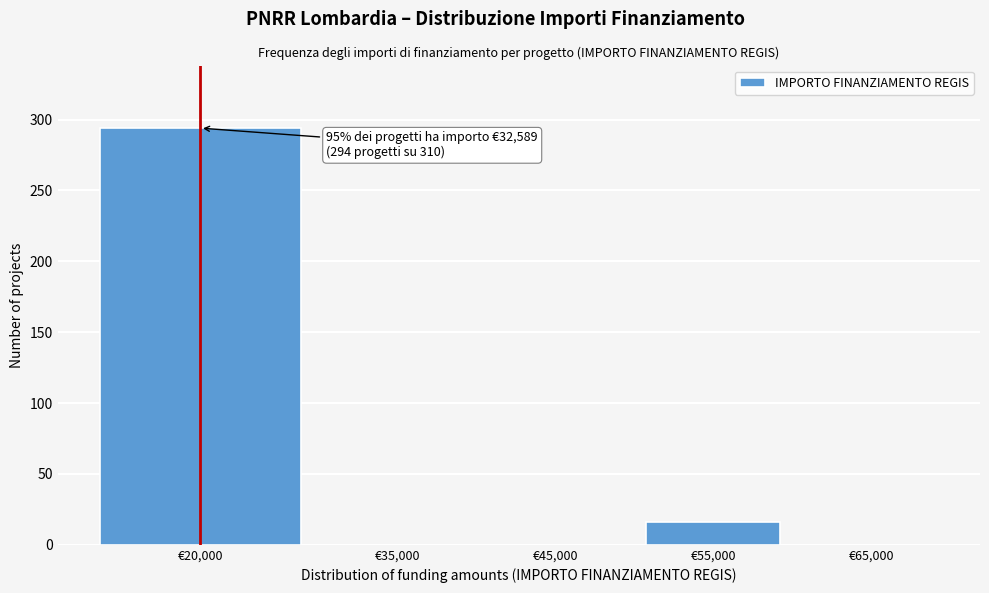

Reading left to right, what are all the values shown in this chart?

€20,000=294	€35,000=0	€45,000=0	€55,000=16	€65,000=0